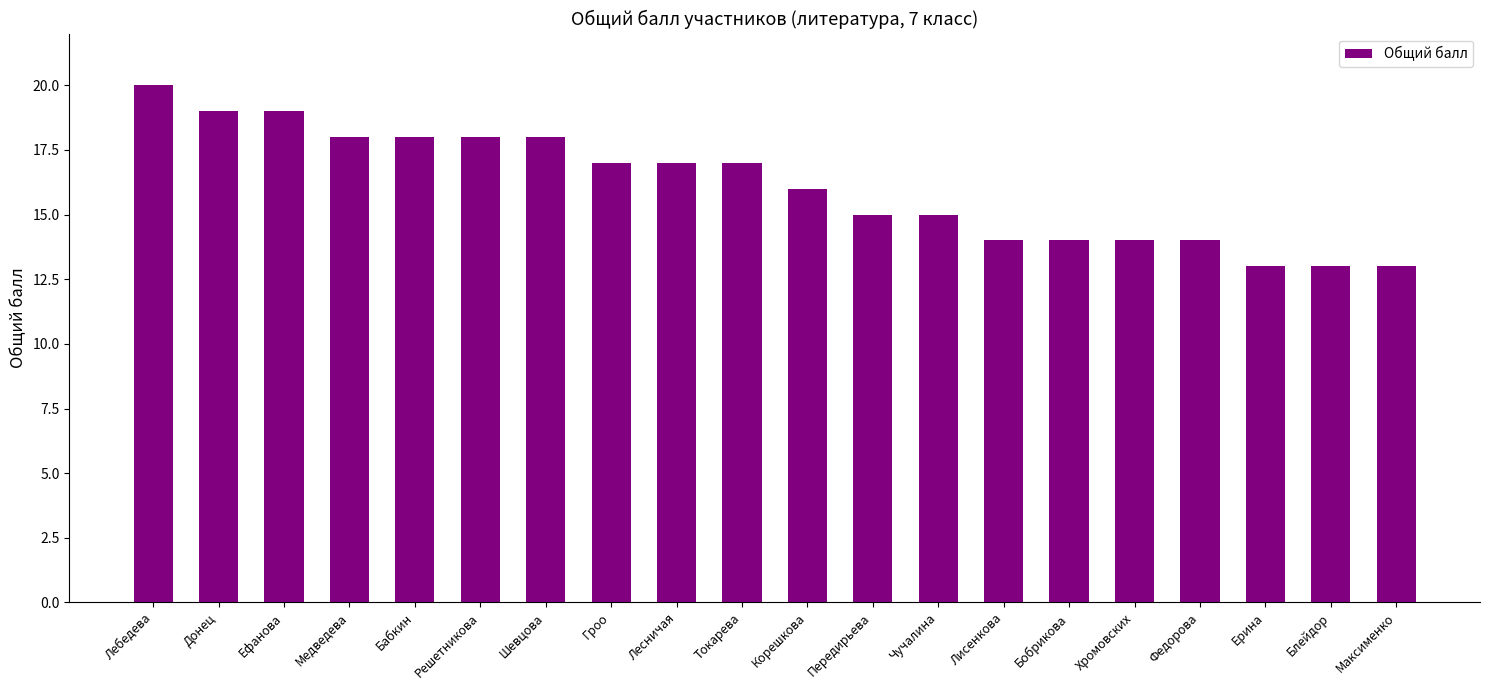

What is the difference between the values at Гроо and Бобрикова?

3